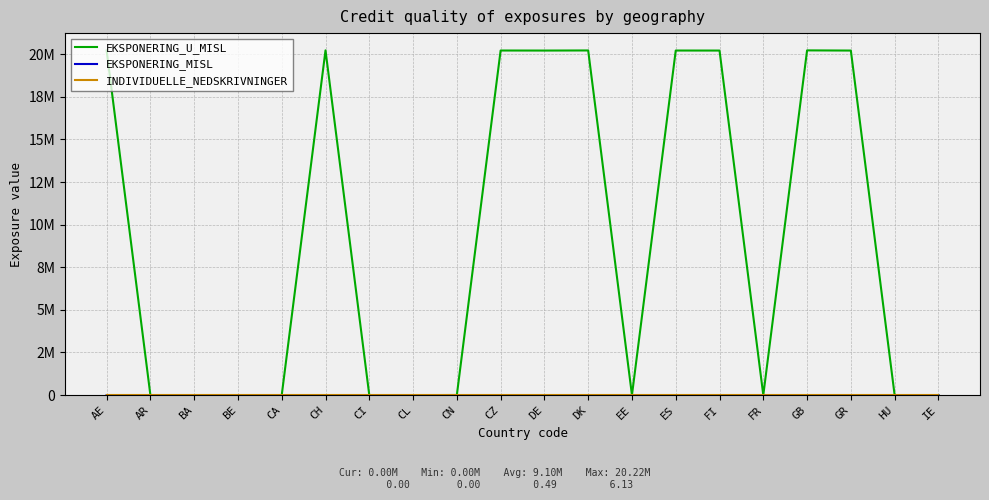

List the labels in order of EKSPONERING_MISL value, largest first.

DE, GB, AE, AR, BA, BE, CA, CH, CI, CL, CN, CZ, DK, EE, ES, FI, FR, GR, HU, IE